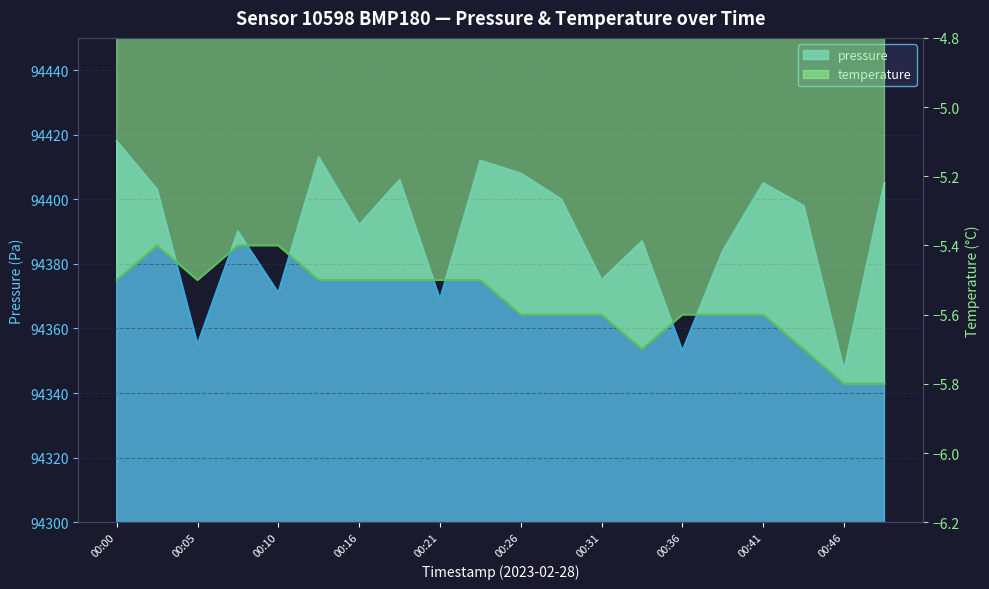

Between 00:28 and 00:33, which series saw the biggest shift?

pressure